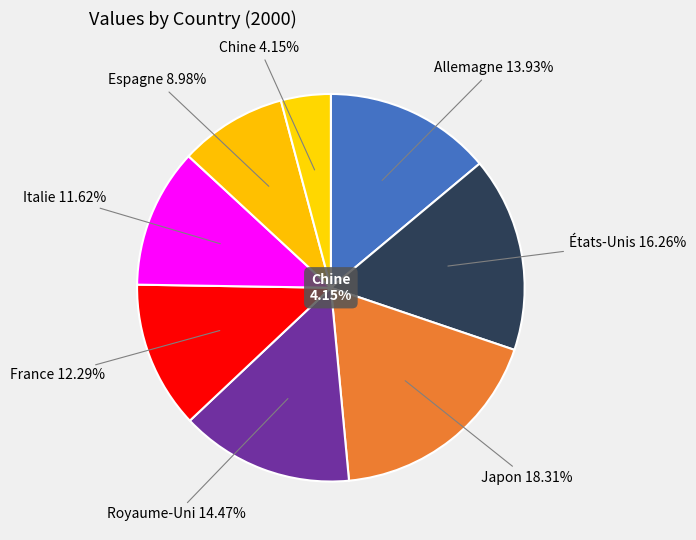

What percentage is the France slice, to the nearest percent?

12%